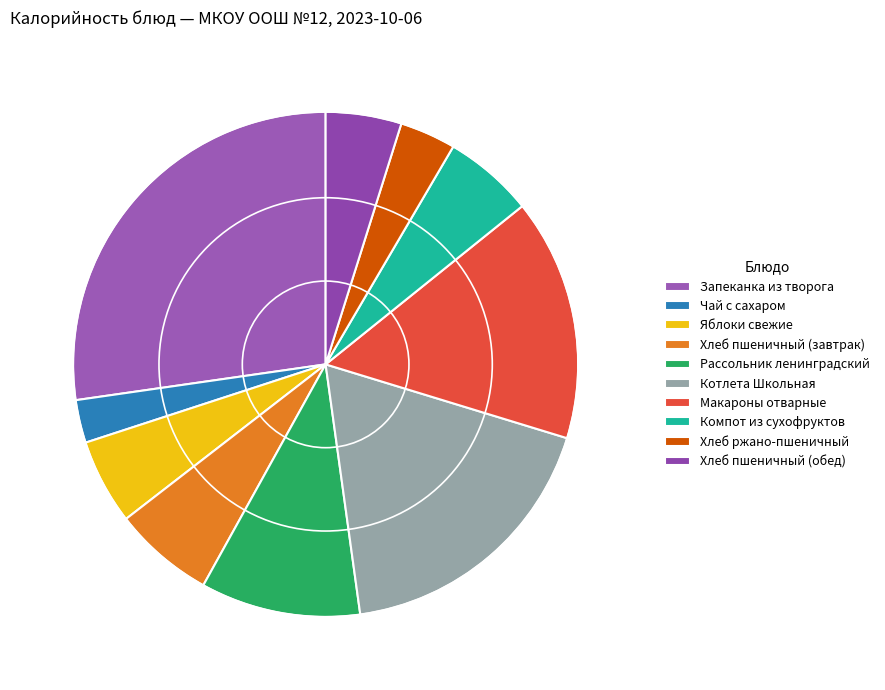

Count the number of slices in the pie.

10